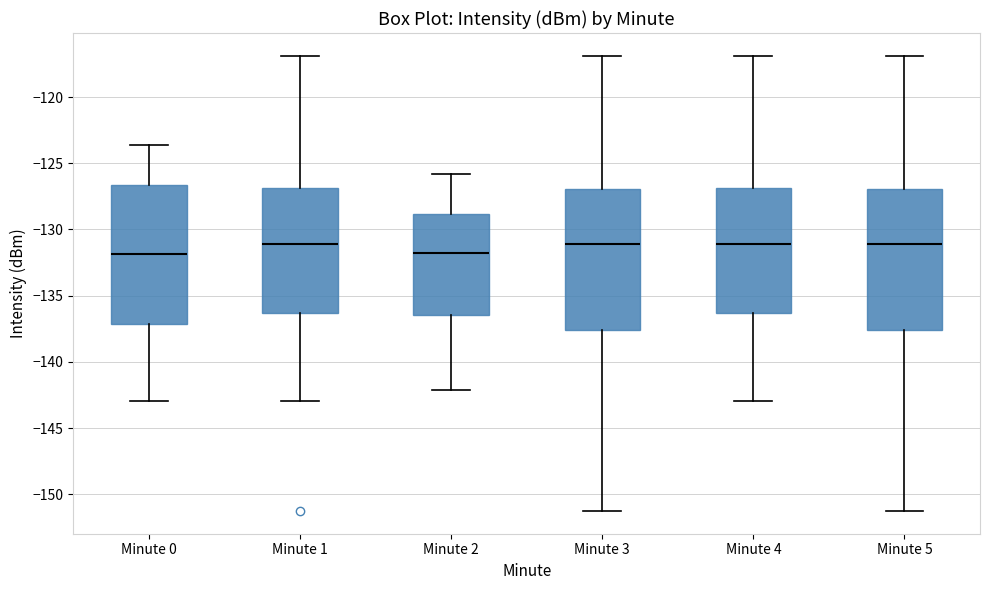

Where is the lower edge of the box for Minute 3 on the y-axis? The values are not printed on the chart, so give them approximately, as read against the axis.

-137.5